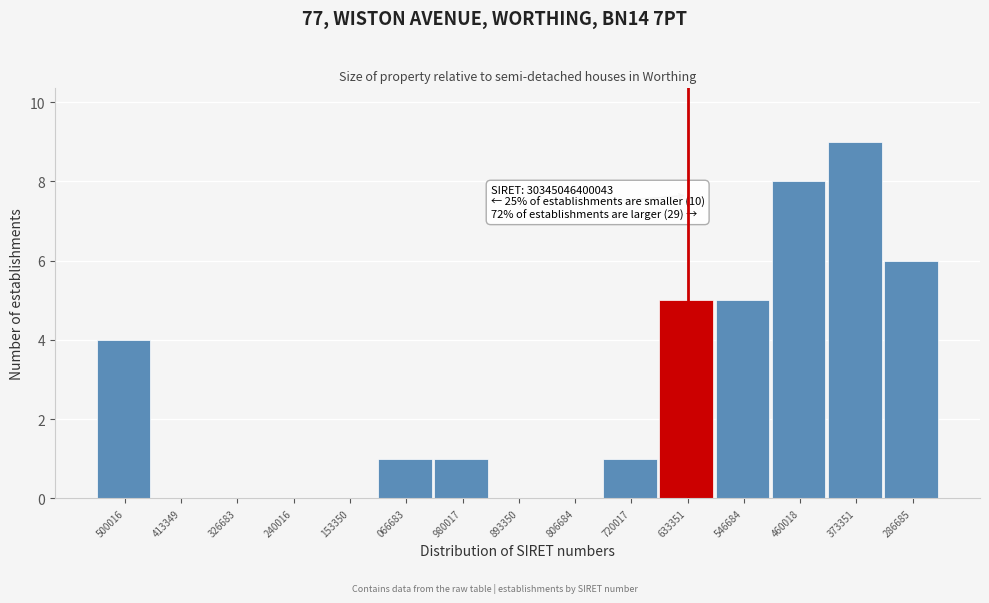

Reading left to right, transcribe all the data shown in this chart.

500016=4	413349=0	326683=0	240016=0	153350=0	066683=1	980017=1	893350=0	806684=0	720017=1	633351=5	546684=5	460018=8	373351=9	286685=6